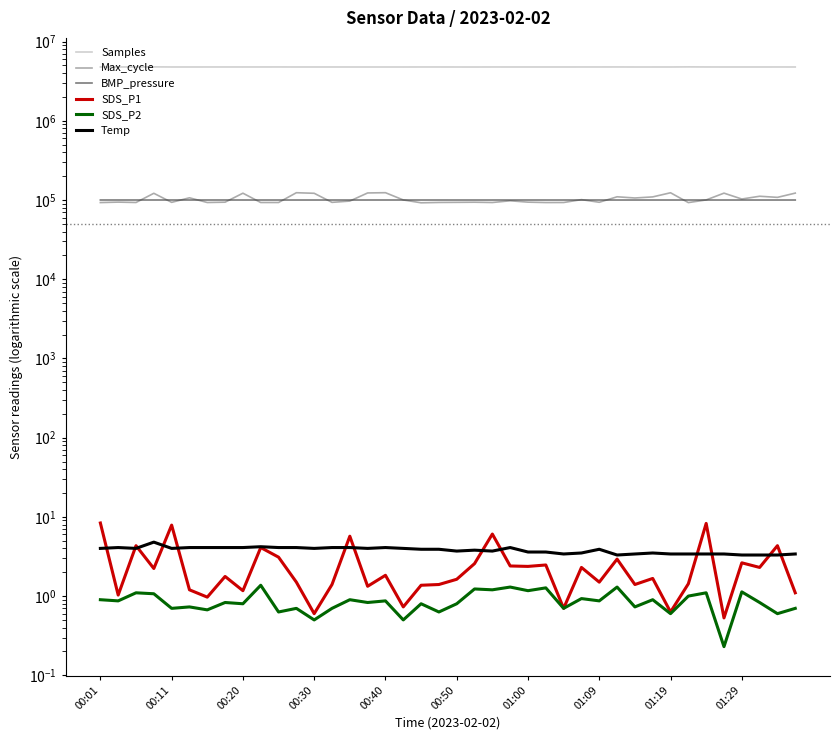

True or false: Samples and Max_cycle cross at least once.

False